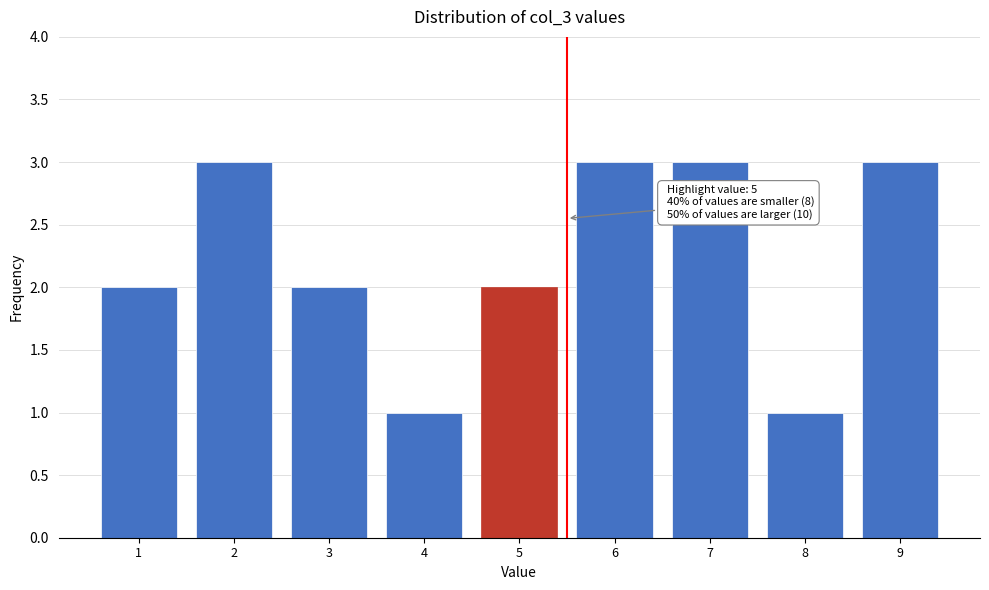

Reading left to right, list all the values displayed in this chart.

2	3	2	1	2	3	3	1	3